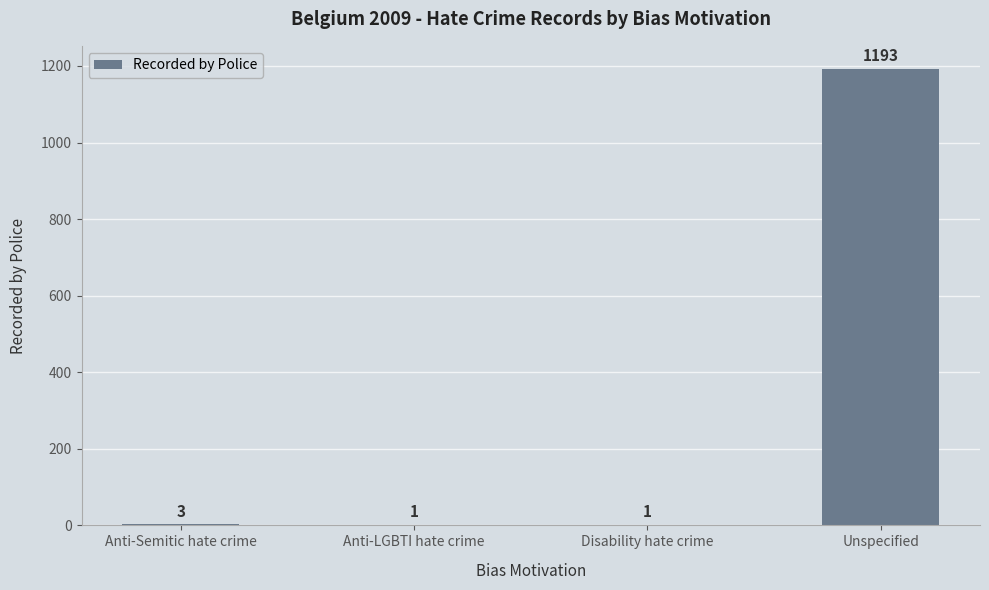

Reading left to right, list all the values displayed in this chart.

Anti-Semitic hate crime=3	Anti-LGBTI hate crime=1	Disability hate crime=1	Unspecified=1193